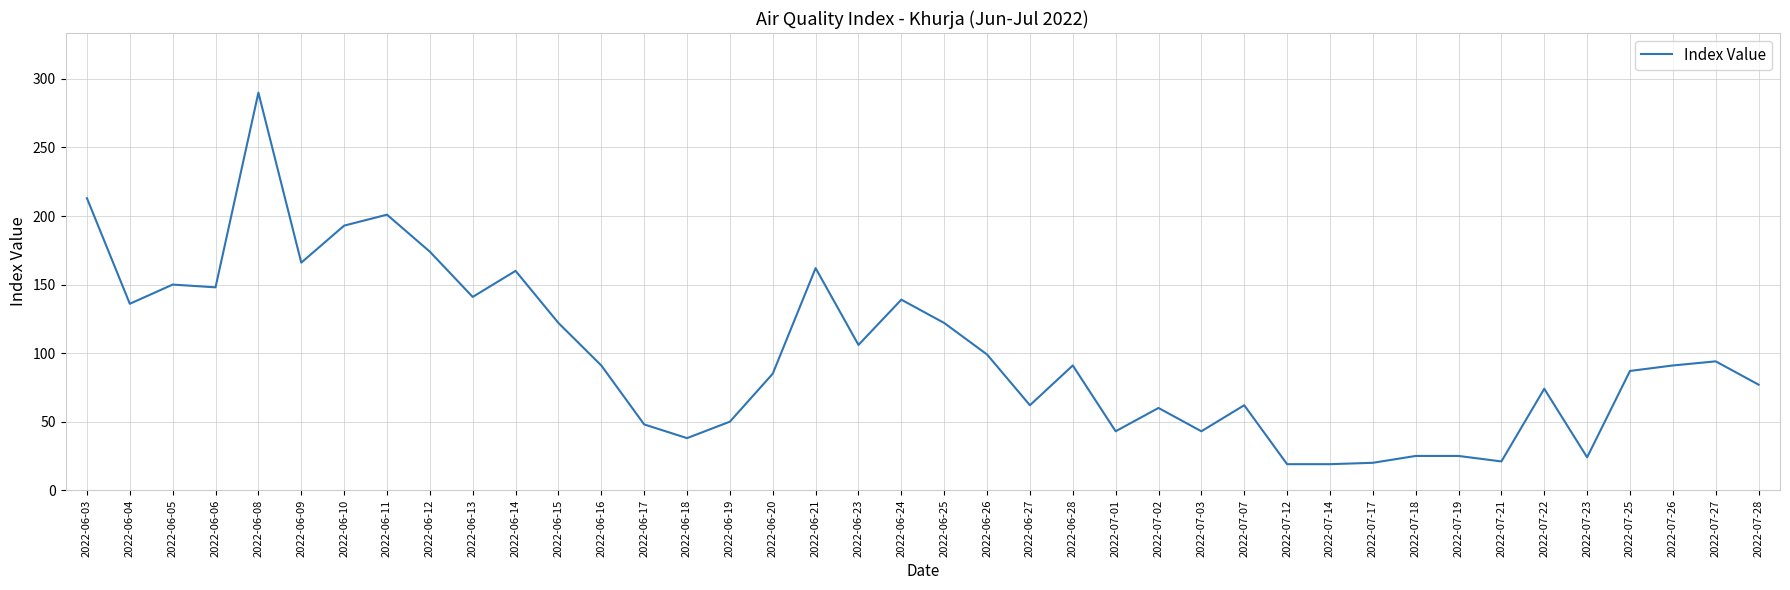

The chart shows a value of 74 at 2022-07-22. True or false?

True